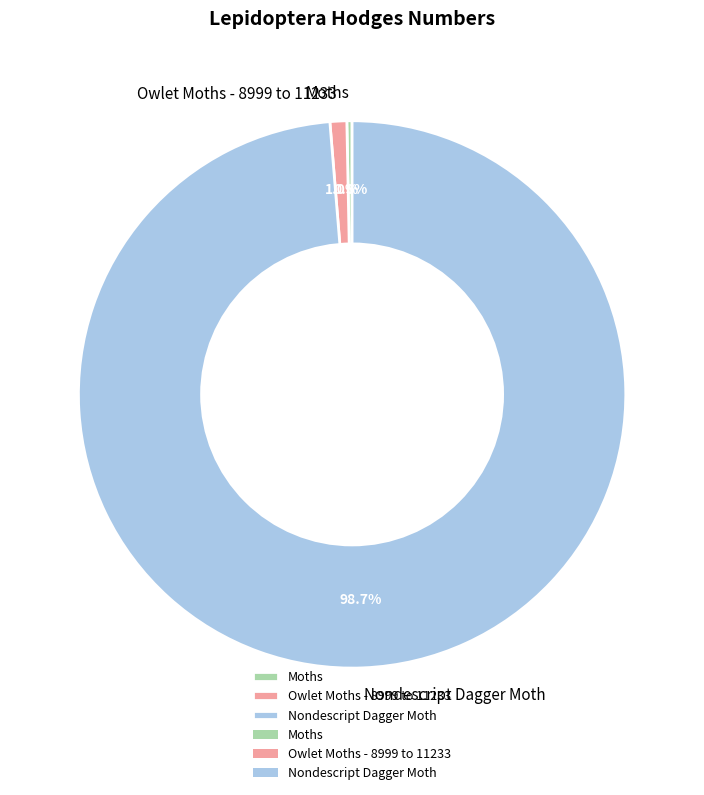

True or false: Moths accounts for 0% of the total.

True